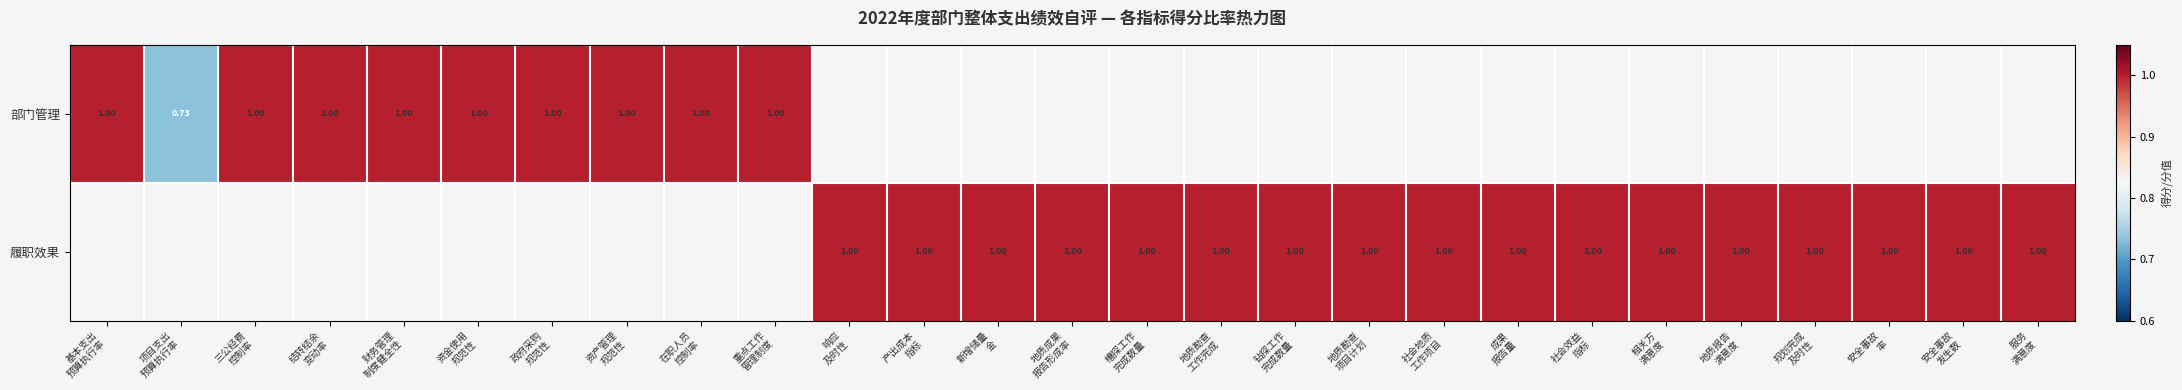

Rank the series by their maximum value, from highest to lowest.

部门管理, 履职效果